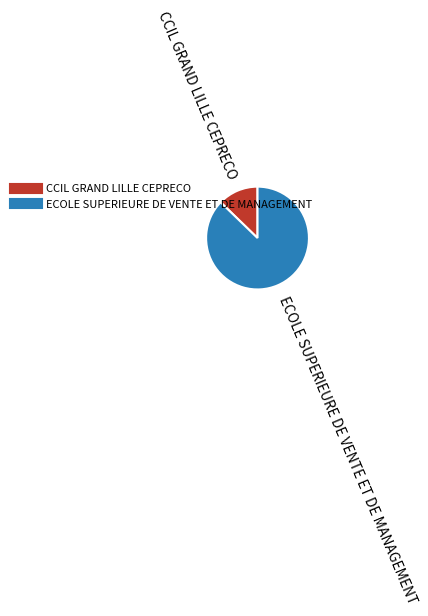

Count the number of slices in the pie.

2